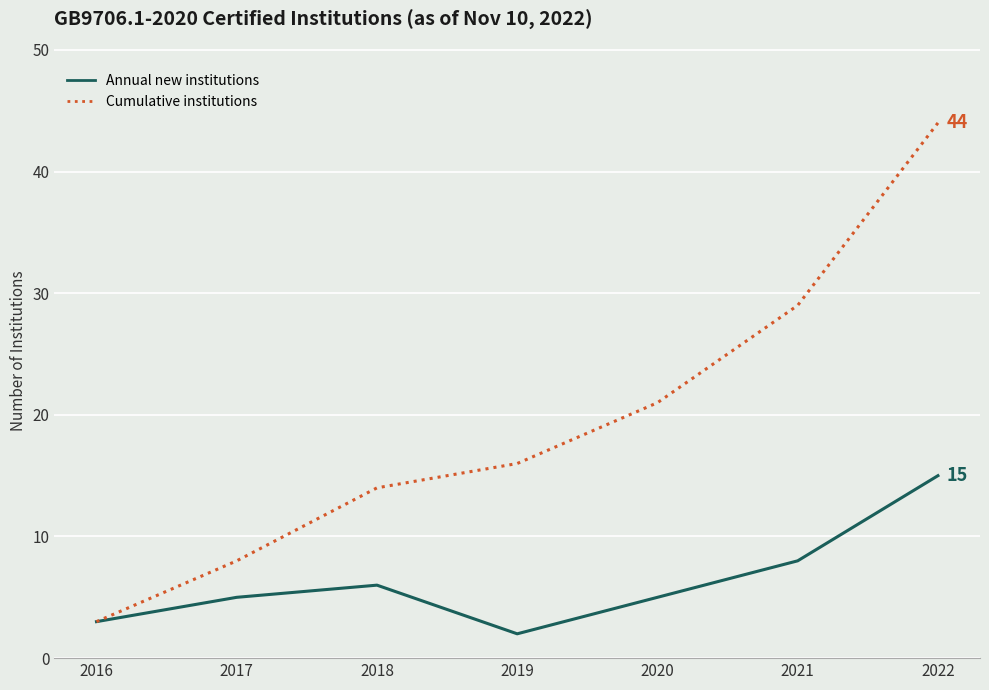

What is the difference between the maximum and minimum values in the Annual new institutions series?

13